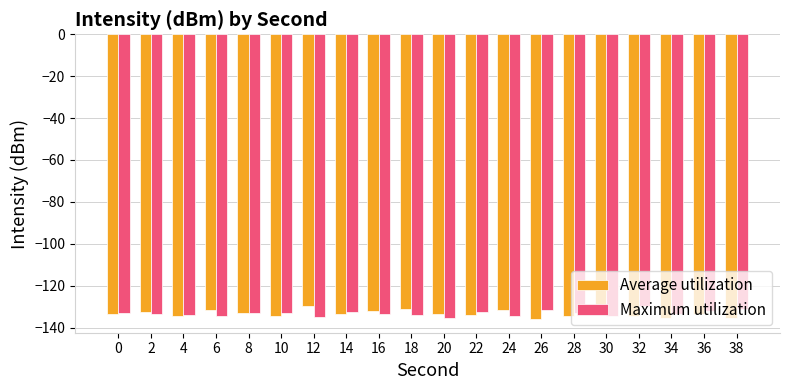

Does the chart contain any negative values?

Yes